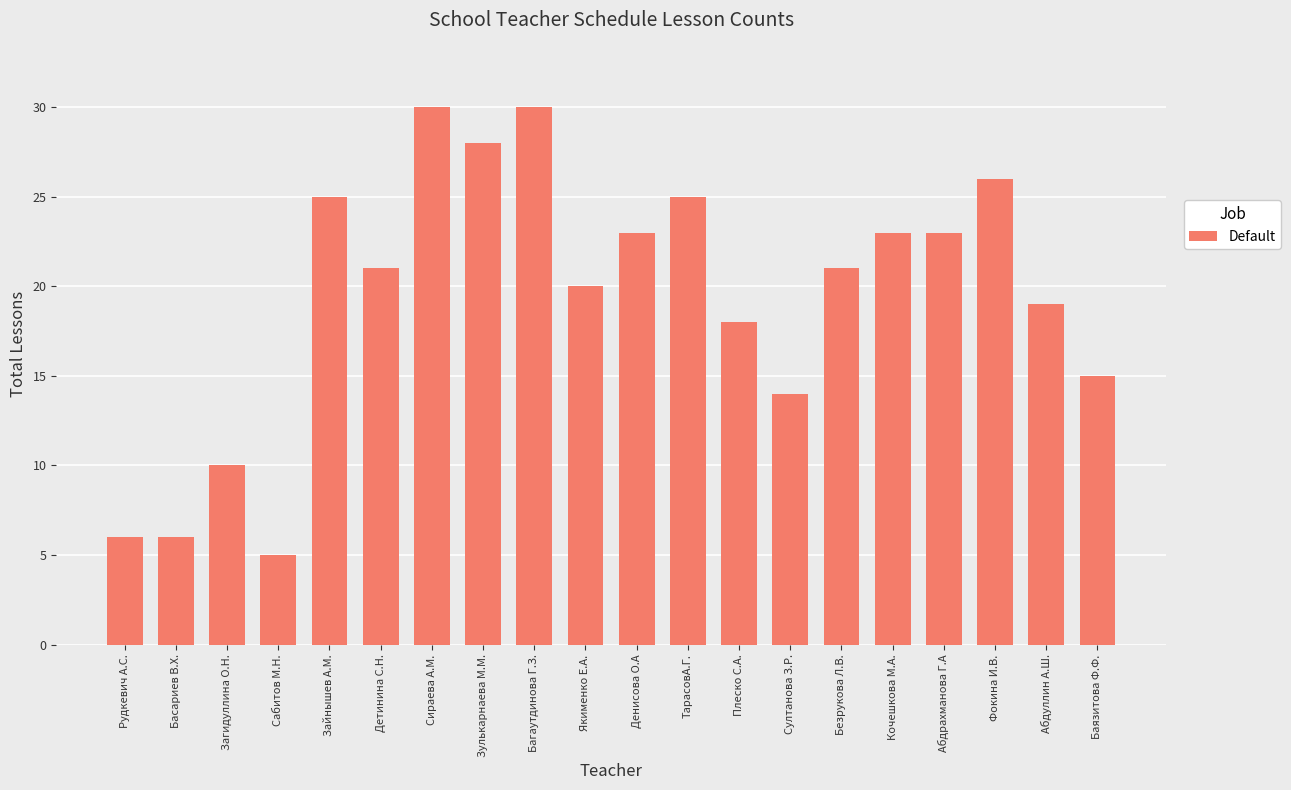

What is the label of the 15th bar from the left?

Безрукова Л.В.